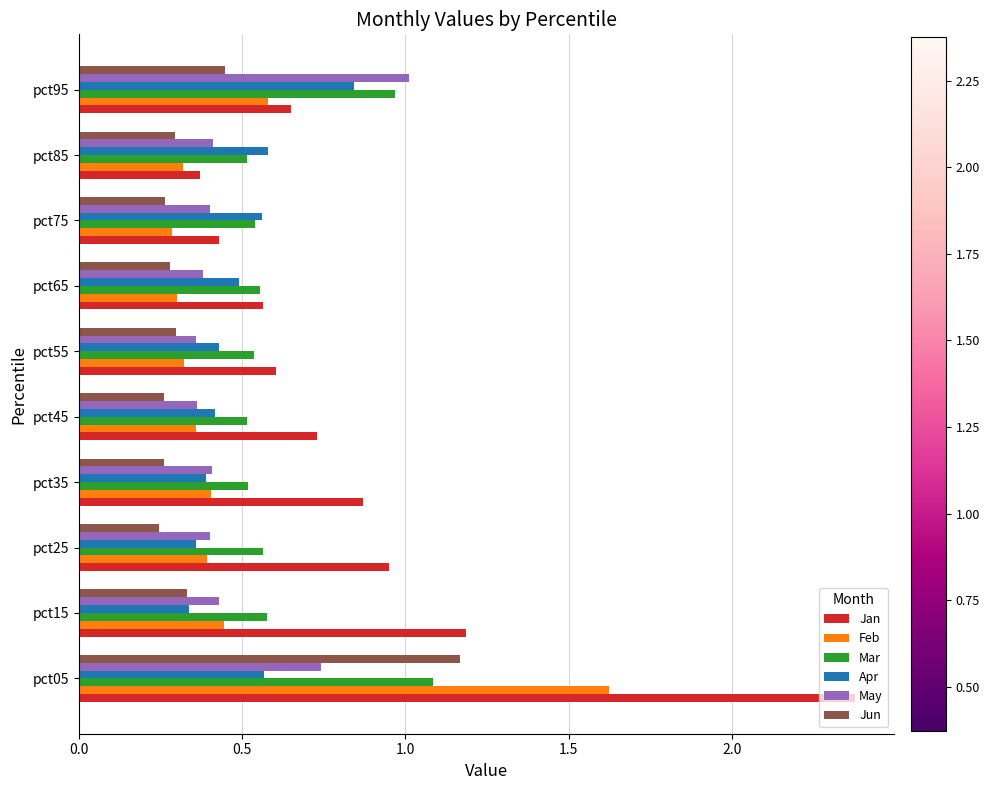

What are all the series names shown in the legend?

Jan, Feb, Mar, Apr, May, Jun